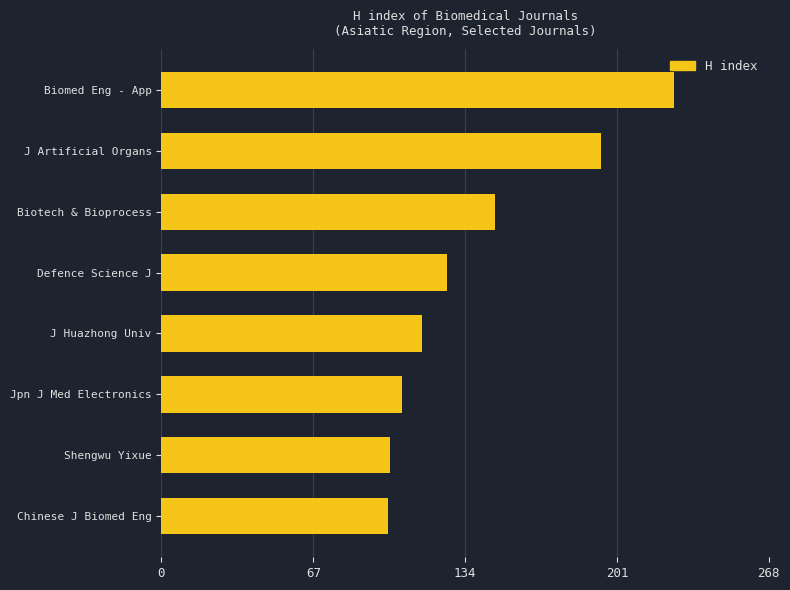

What is the sum of all values?

1115